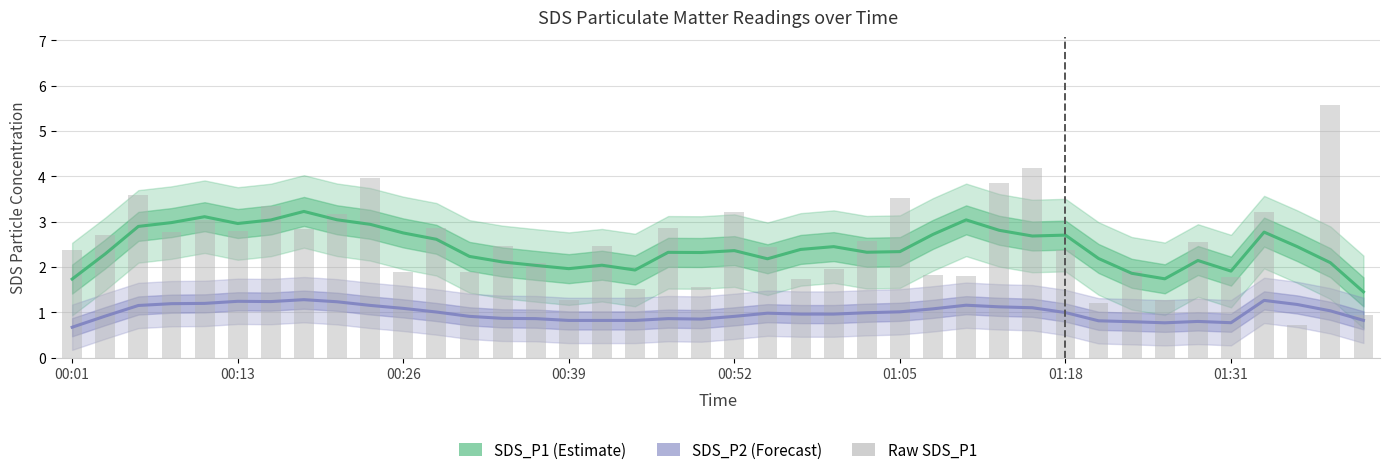

What is the sum of the SDS_P2 values at 8 and 24?

2.2